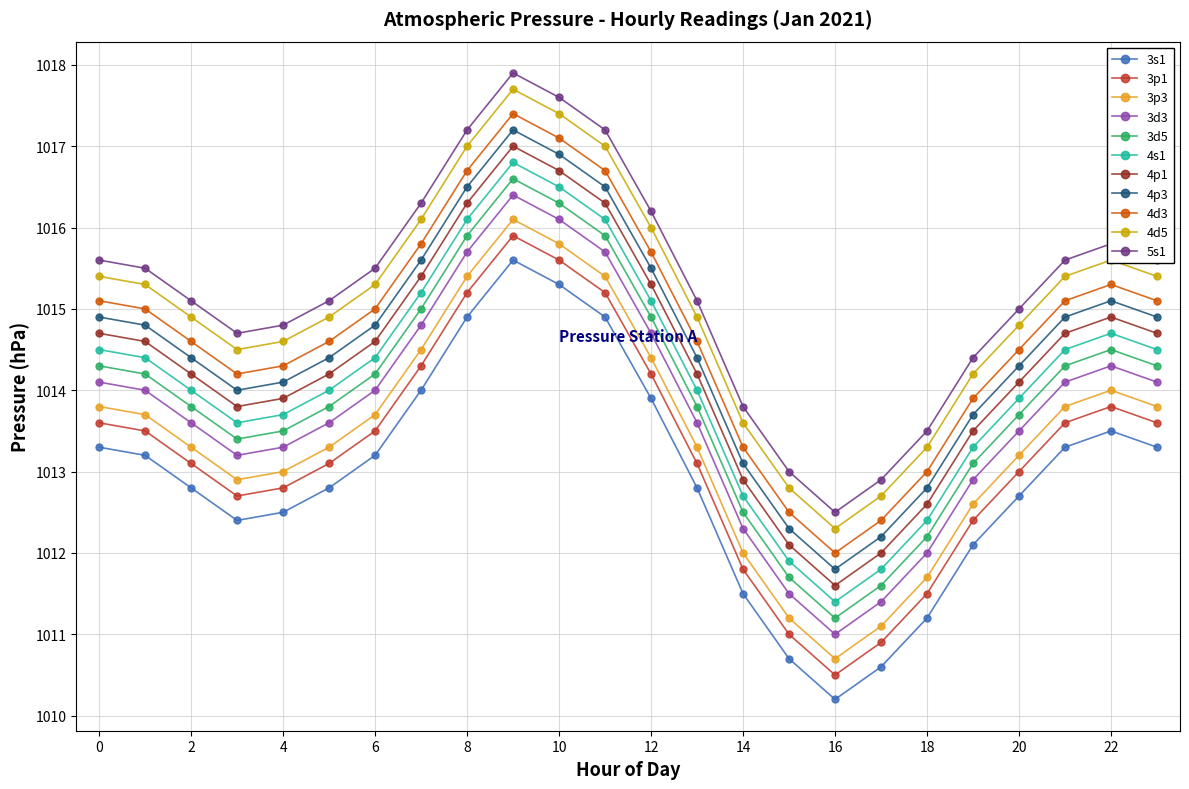

What is the maximum value shown in the chart?

1017.9